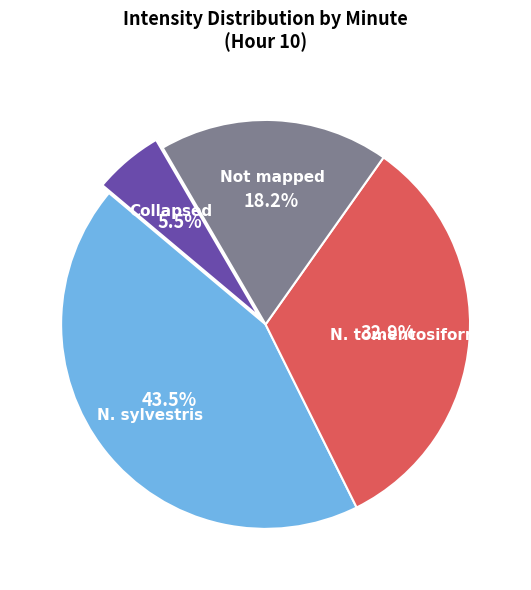

Is there a majority slice in this chart?

No